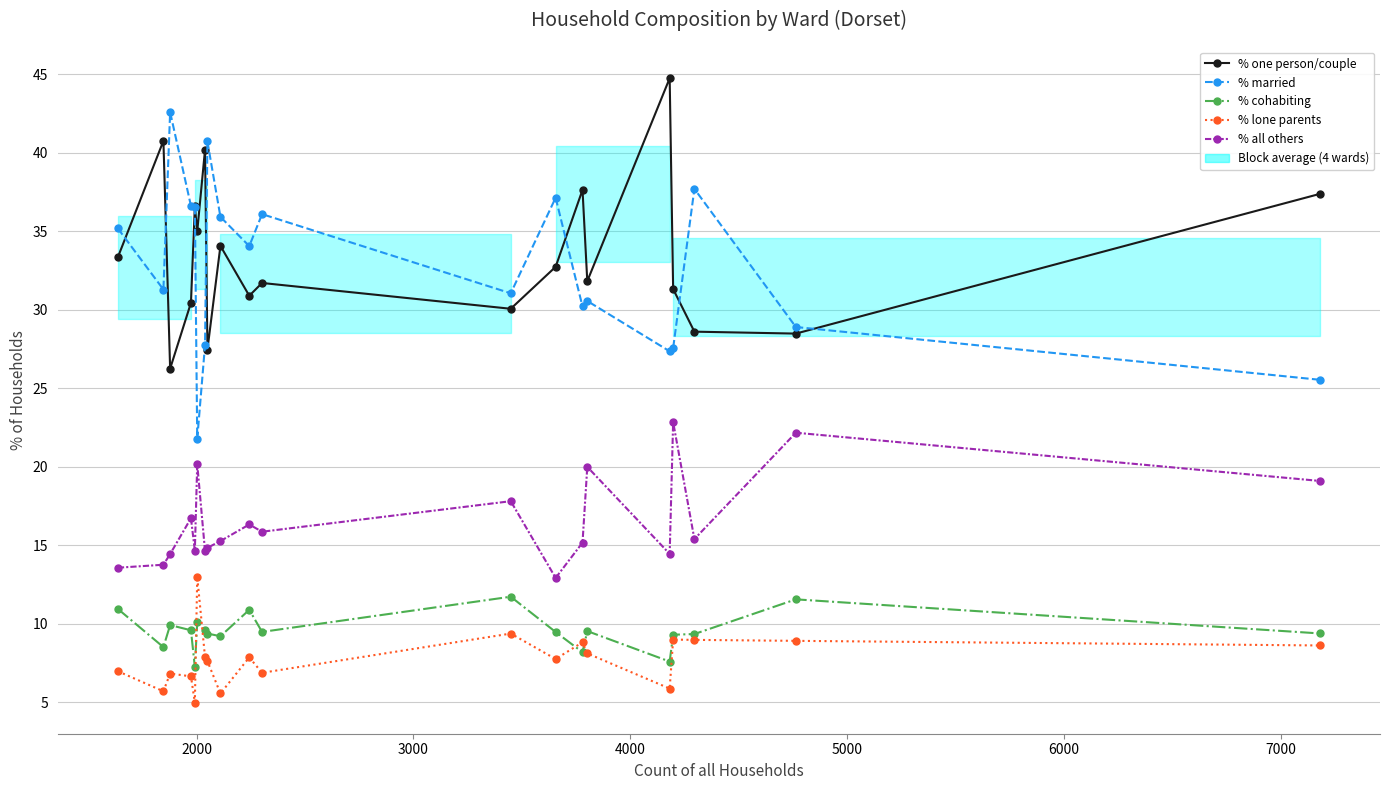

Is the value of % one person/couple at 13 greater than the value of % all others at 4000?

Yes